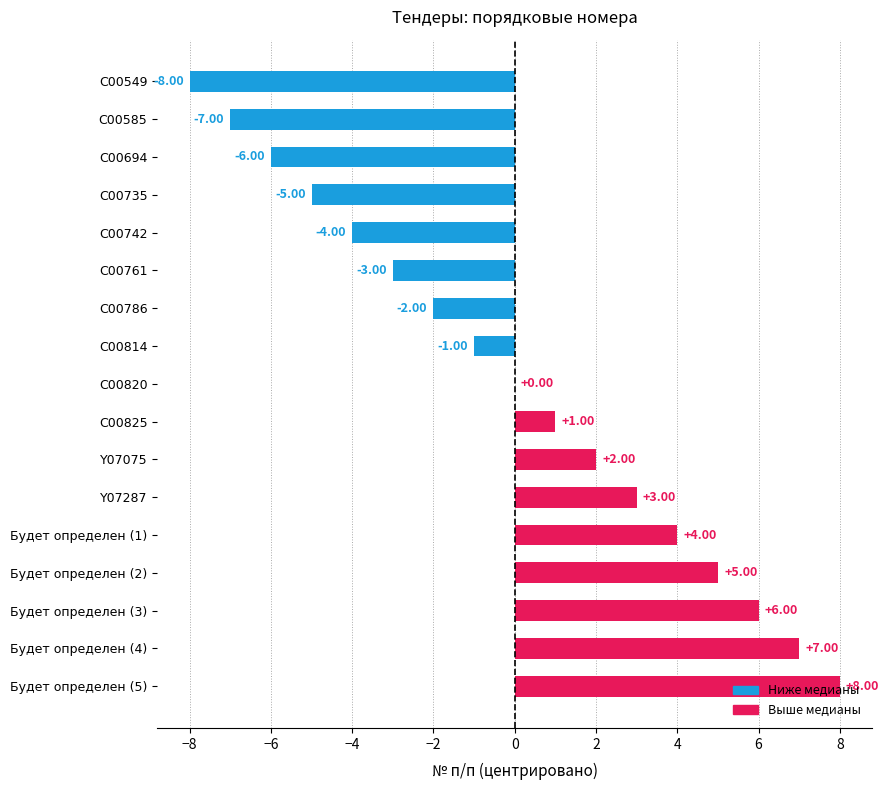

What is the sum of the values at C00820 and C00735?

-5